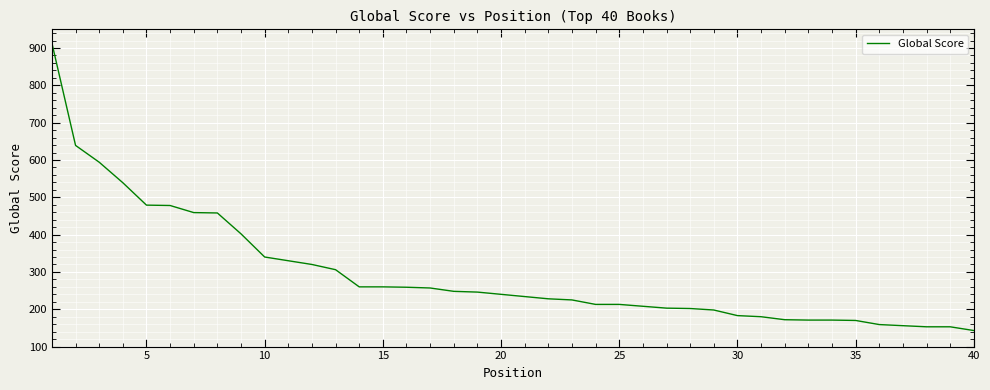

What is the minimum value shown in the chart?

143